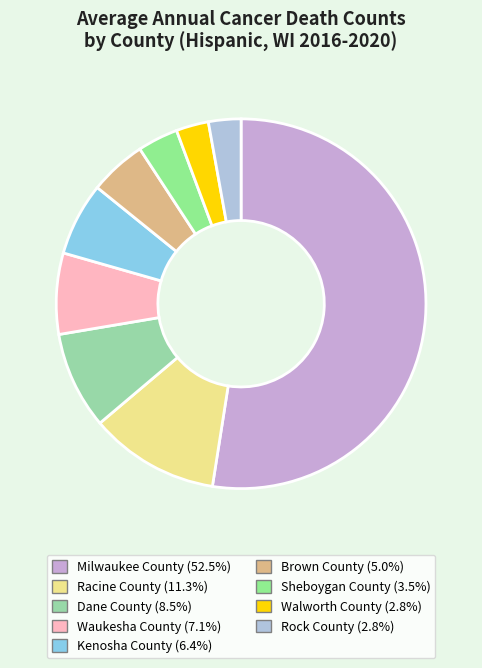

To the nearest percent, what is the average slice percentage?

11%